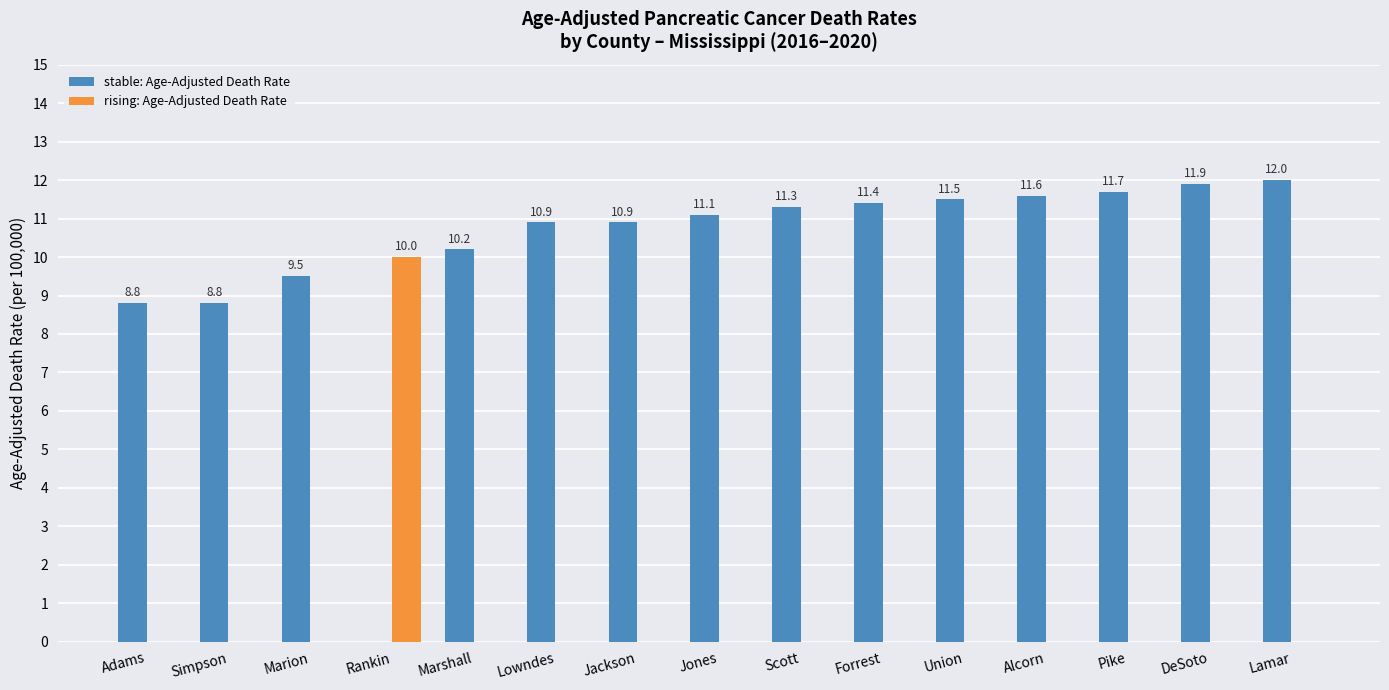

How many values in stable: Age-Adjusted Death Rate are above zero?

14